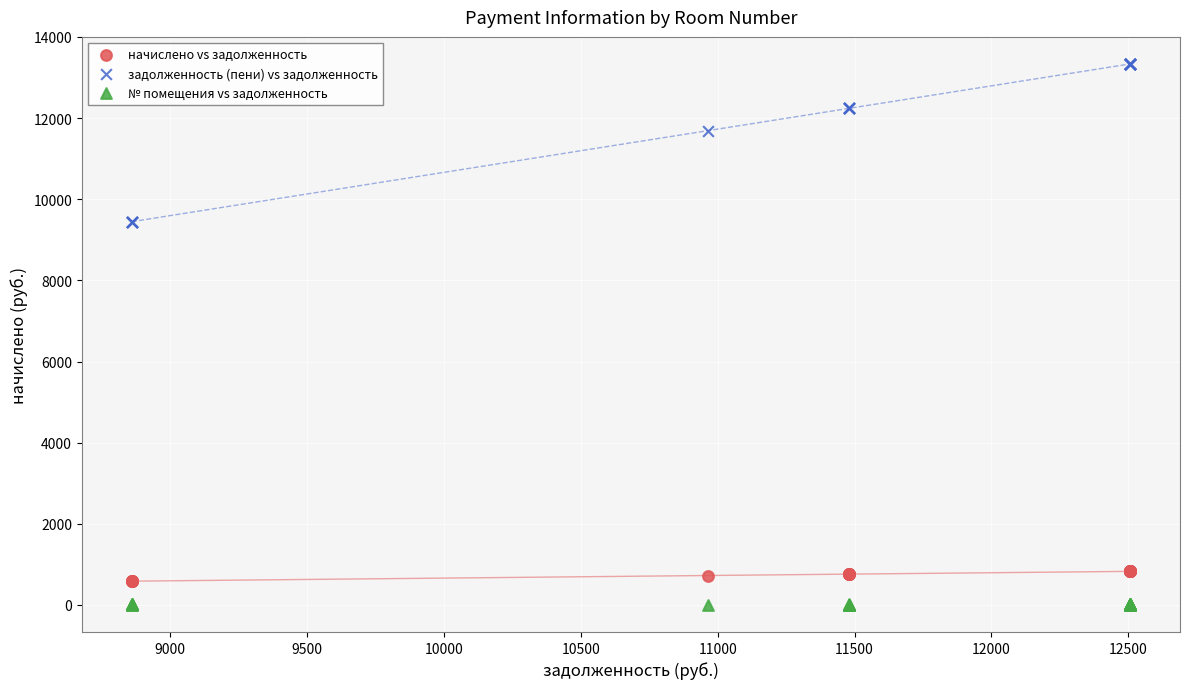

What is the X range (max minus min) for the scatter plot?

3646.6